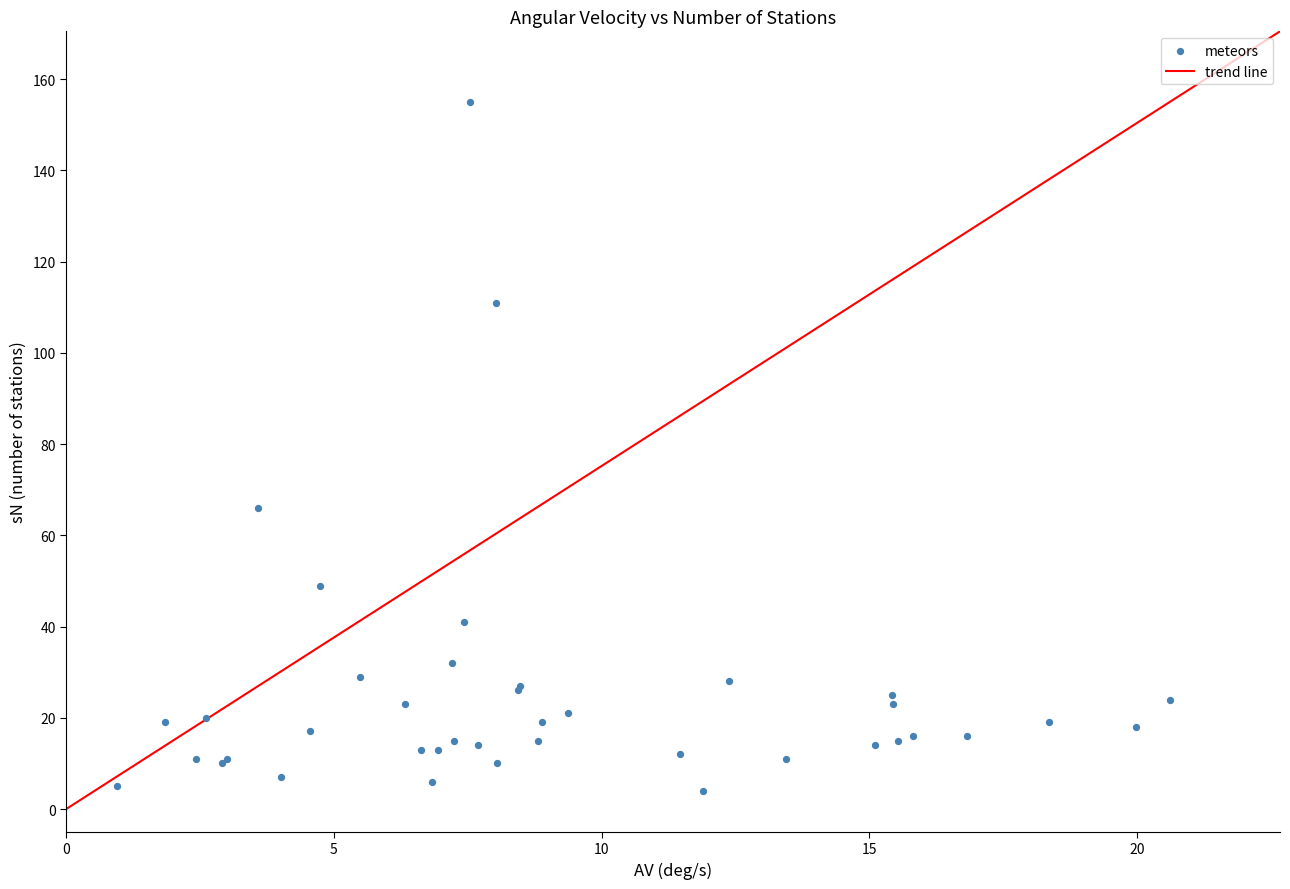

What Y value in the scatter plot is closest to 79?

66